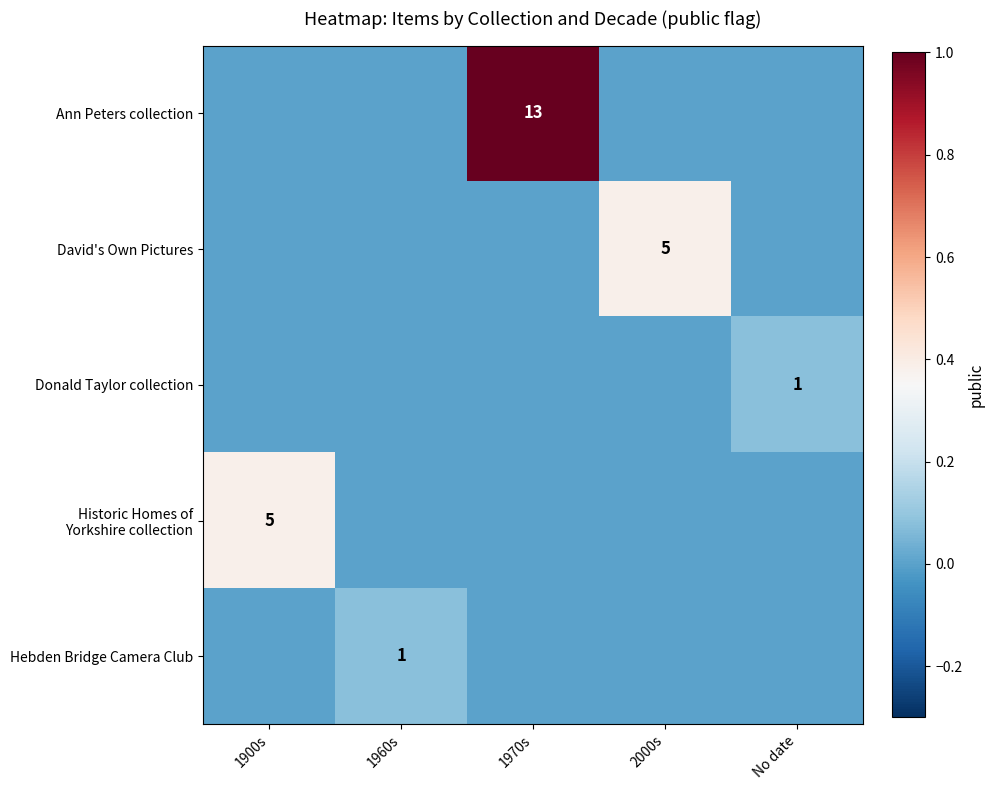

Which series has the largest total across all categories?

Ann Peters collection